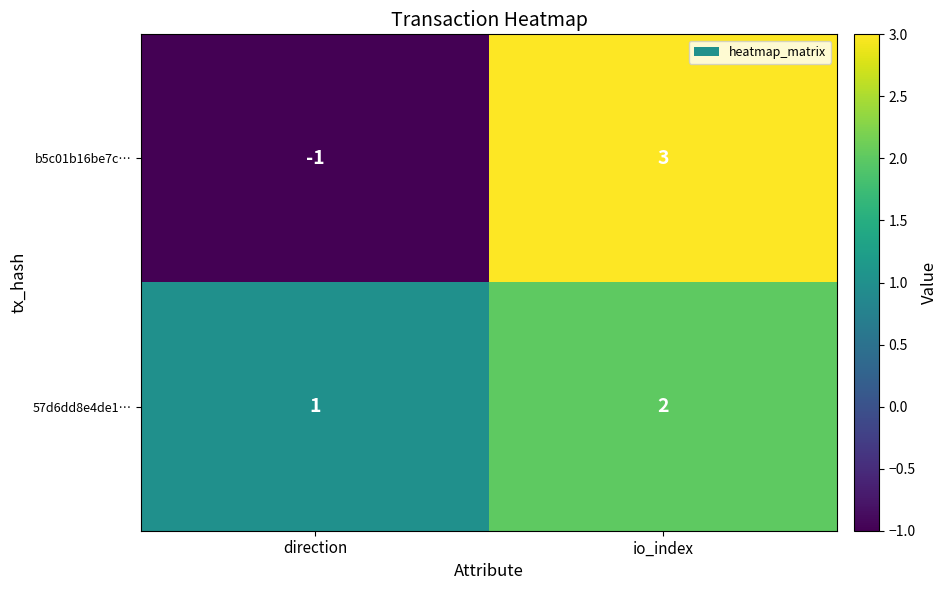

Count the number of categories in the chart.

2